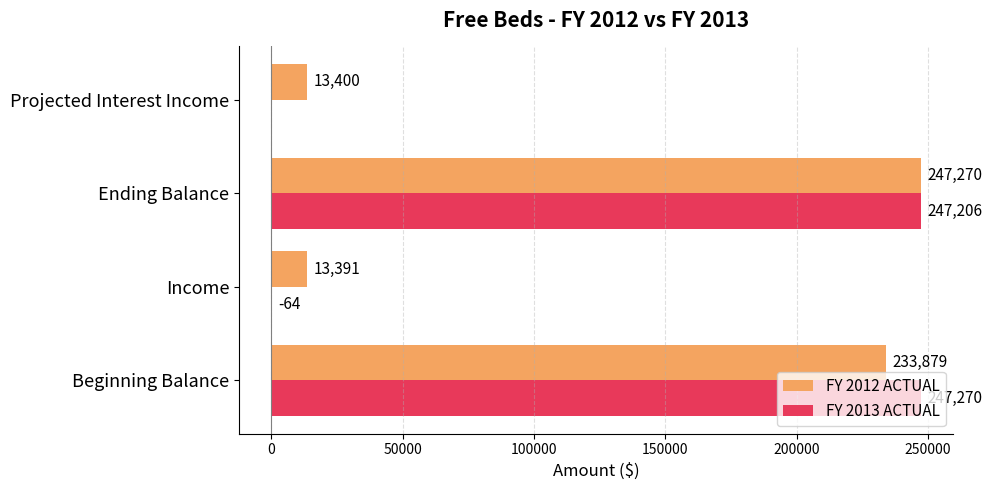

Which series has the largest total across all categories?

FY 2012 ACTUAL